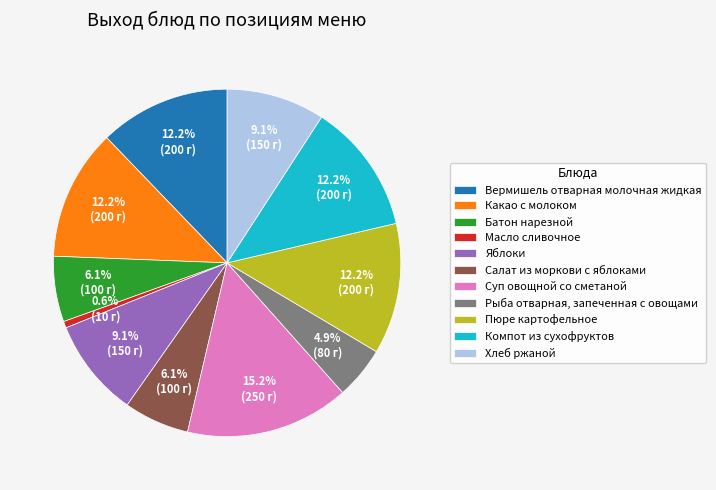

What is the smallest slice in the pie chart?

Масло сливочное